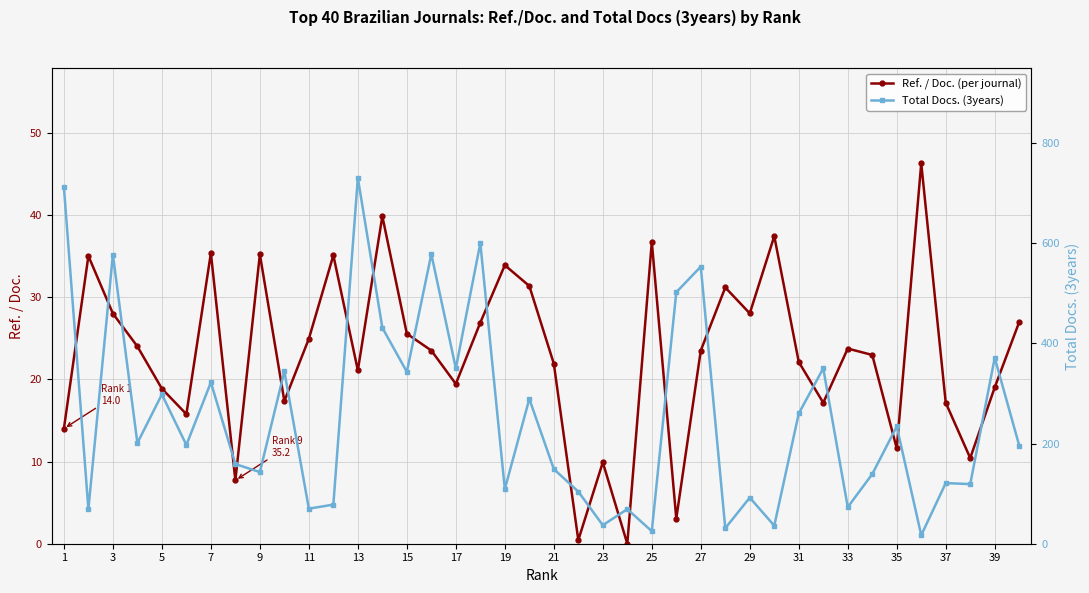

In Ref. / Doc. (per journal), how many points are higher than both neighbors (excluding endpoints)?

12